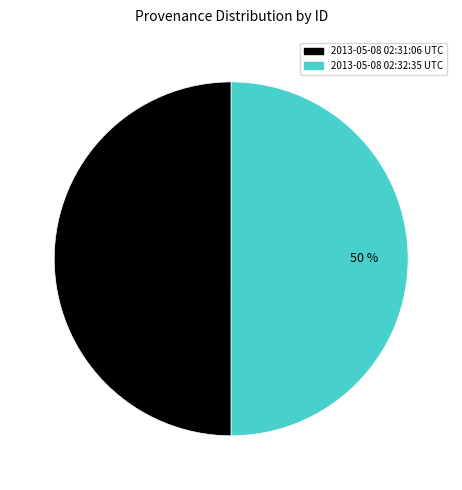

Is it true that 2013-05-08 02:31:06 UTC is 50% of the pie?

True